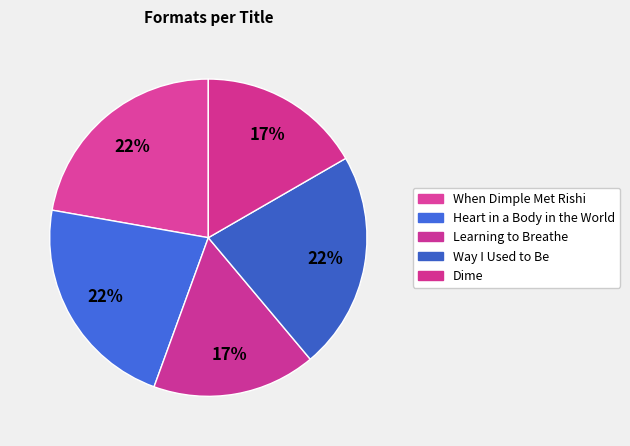

To the nearest percent, what is the combined percentage of Dime and Learning to Breathe?

33%